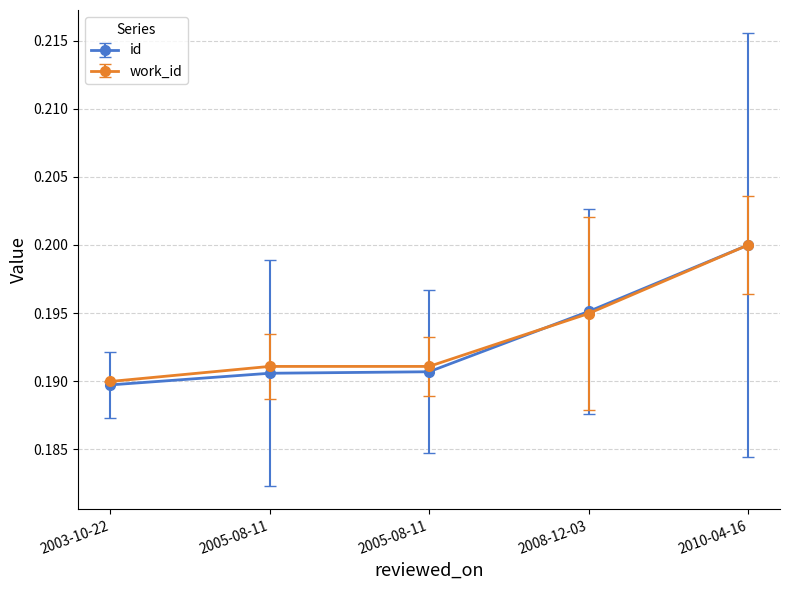

How many lines are shown in the chart?

2